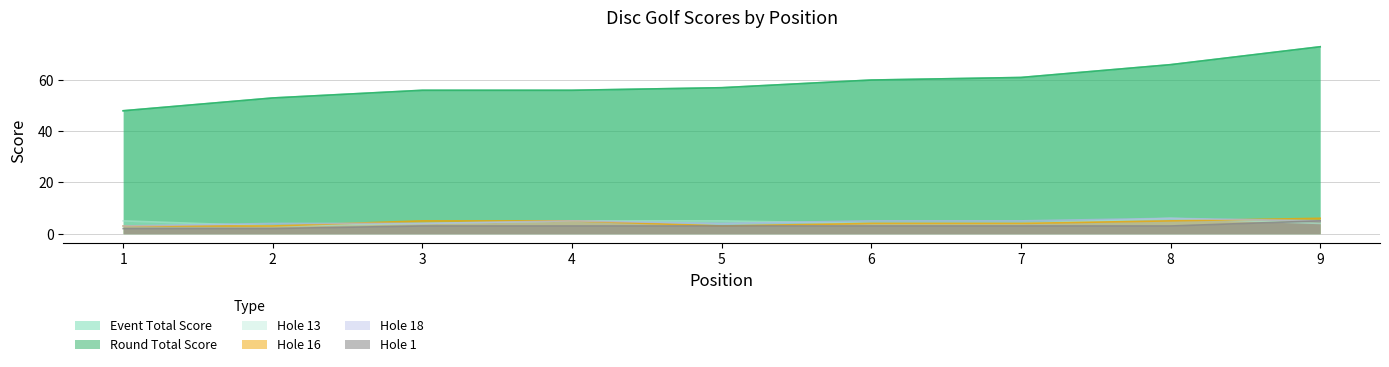

What is the spread (max minus min) of values at 1?

46